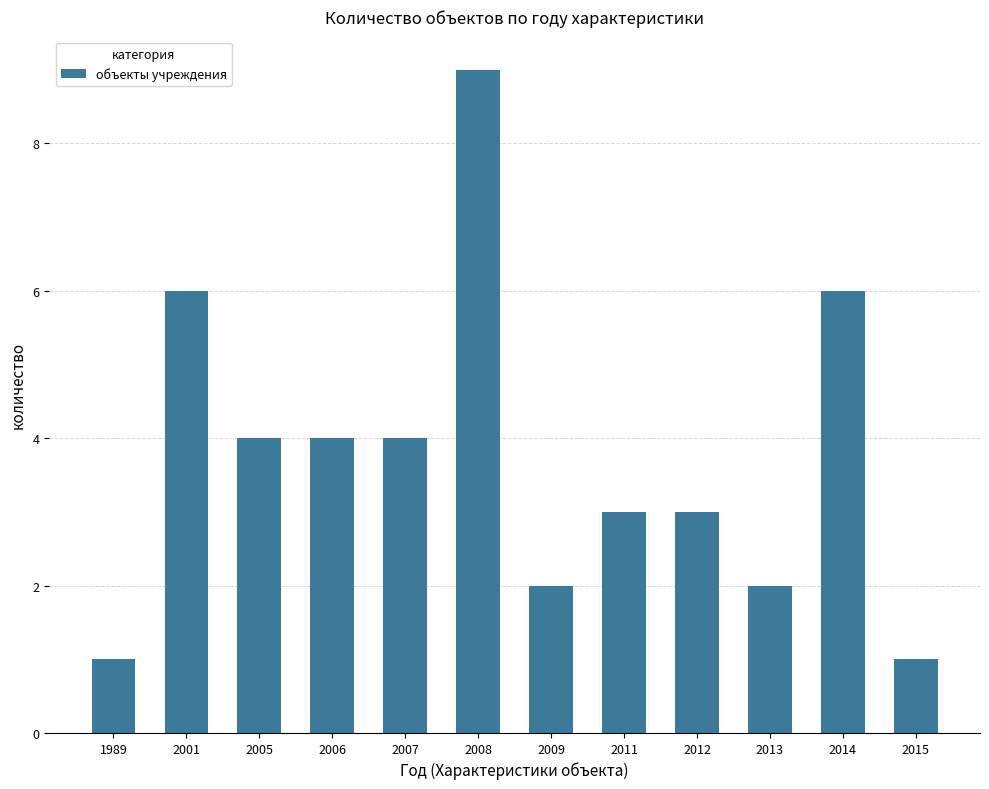

Where does the data first go above 4?

2001